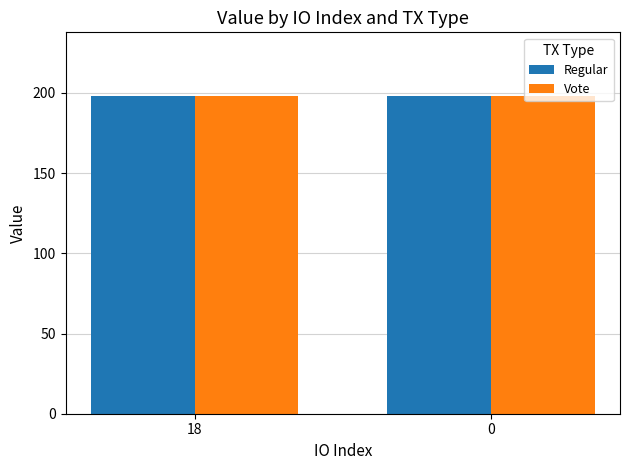

What is the average value of the Regular series?

198.1